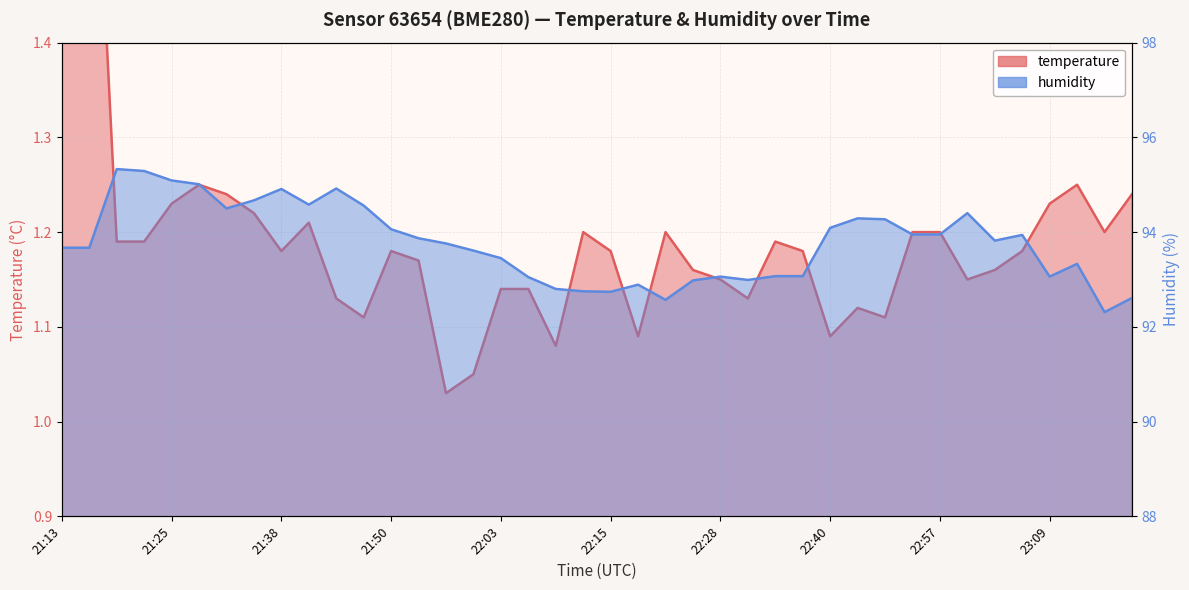

Which series has the largest total across all categories?

humidity